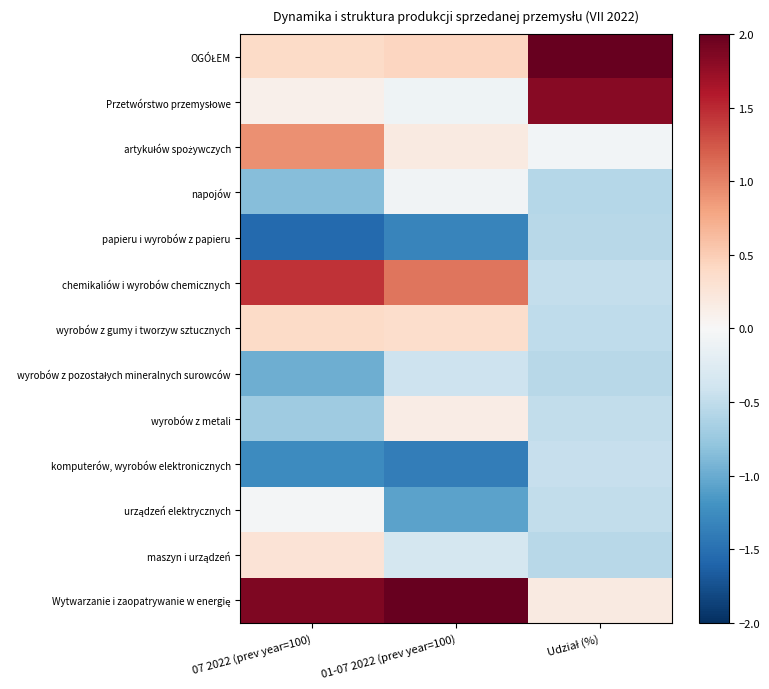

How many data points does each series have?

3